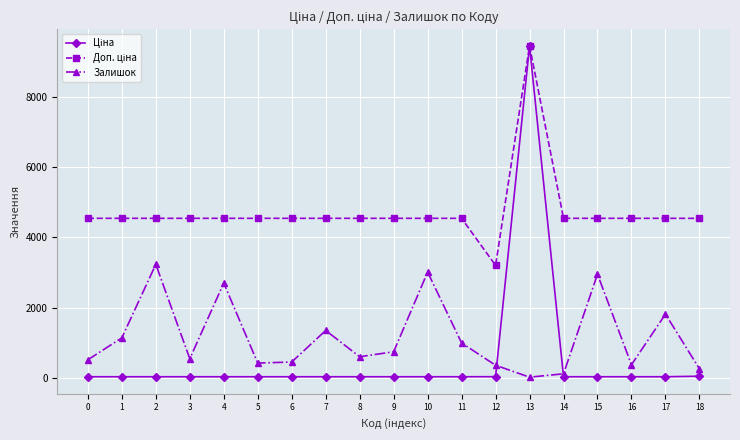

What is the greatest value displayed?

9462.1